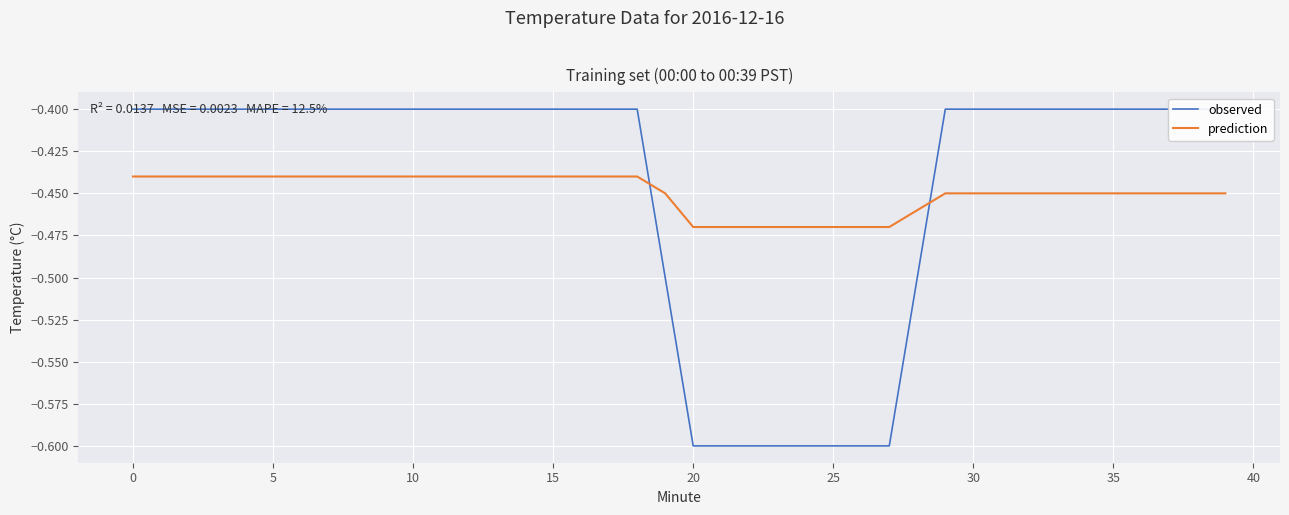

True or false: observed and prediction intersect in this chart.

True